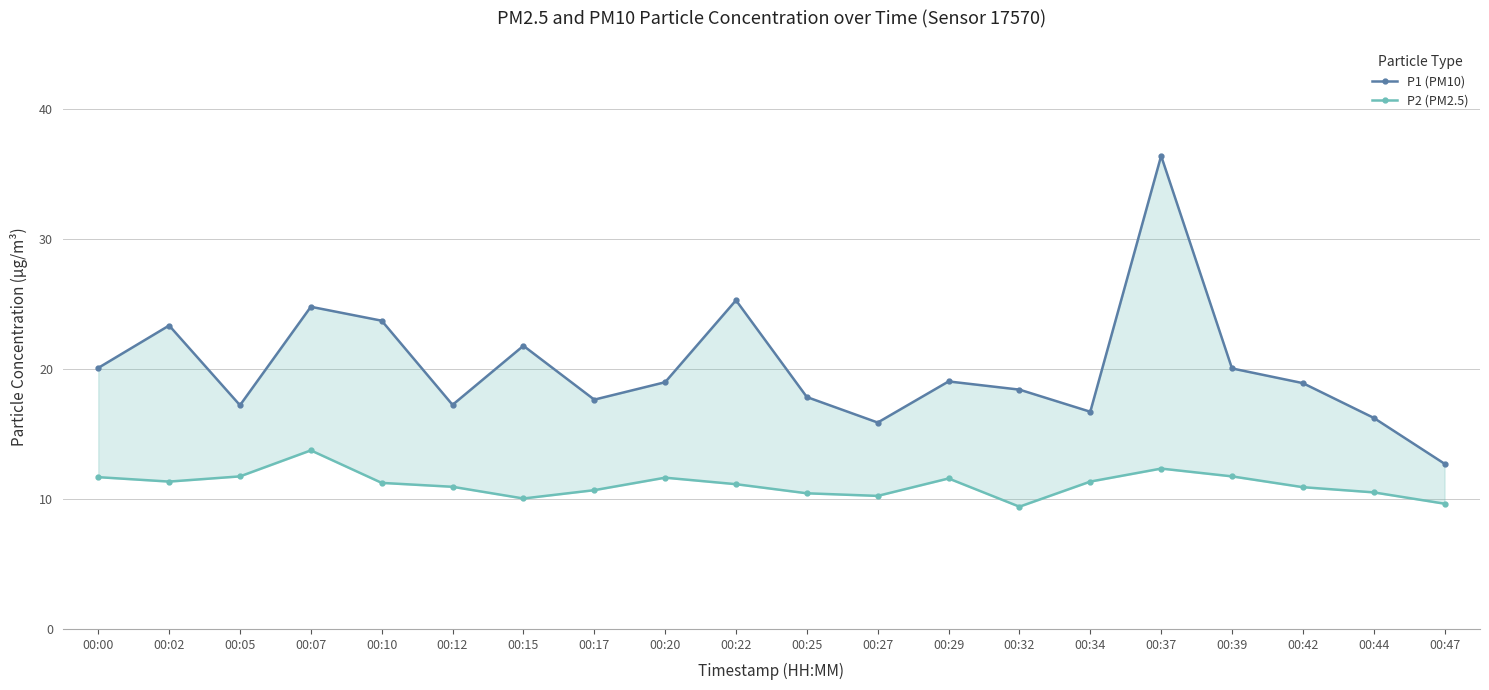

What are all the series names shown in the legend?

P1 (PM10), P2 (PM2.5)